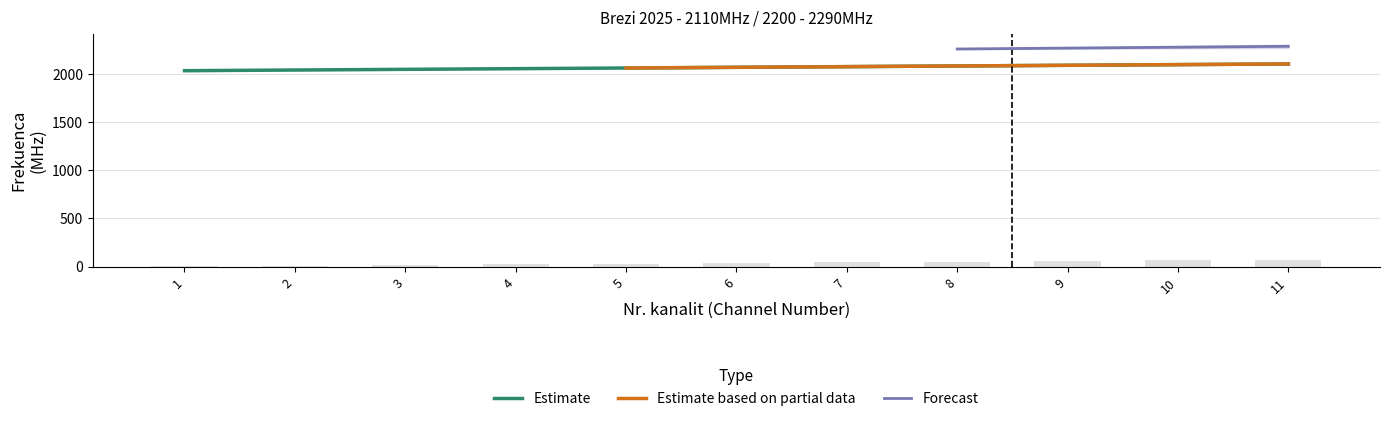

The value of Estimate at 9 is 2913. True or false?

False